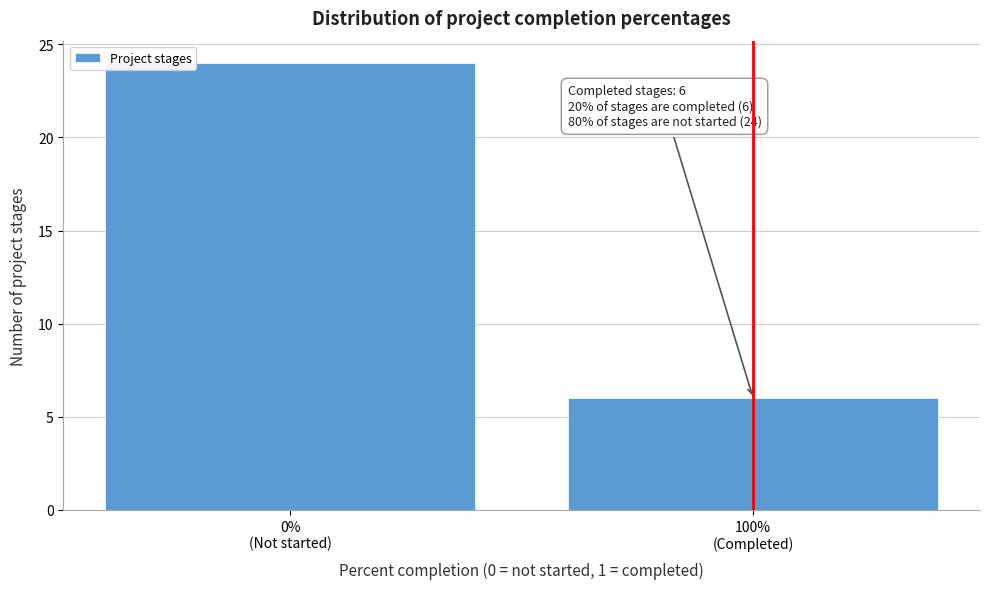

Reading left to right, transcribe all the data shown in this chart.

24	6